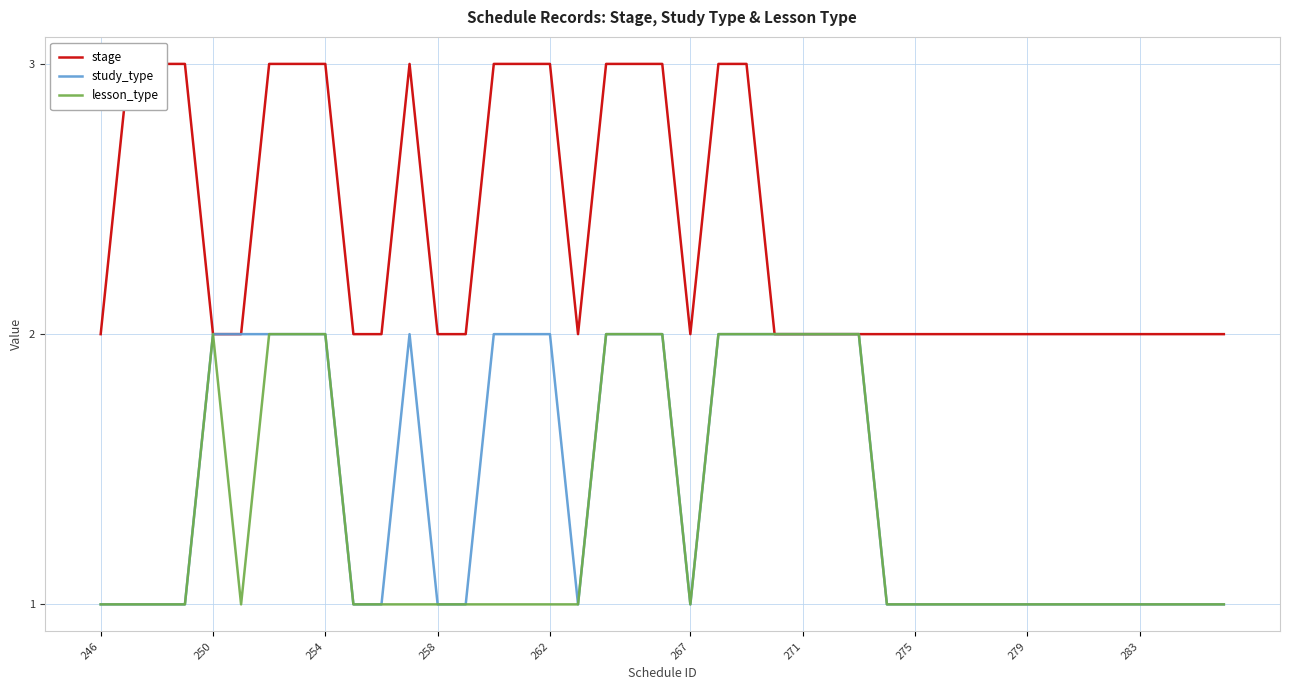

True or false: lesson_type and study_type cross at least once.

False